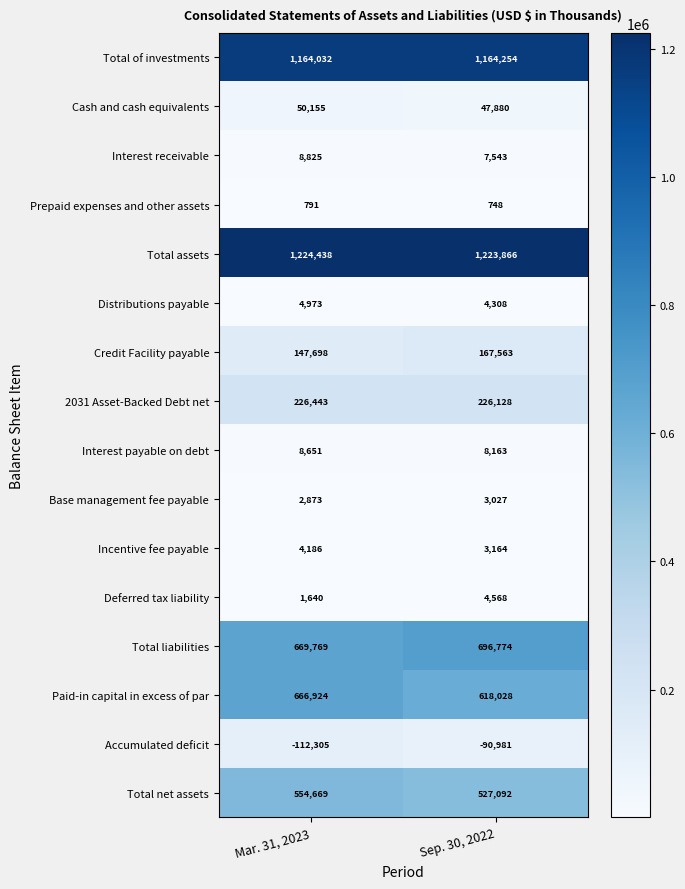

What is the maximum value shown in the chart?

1224438